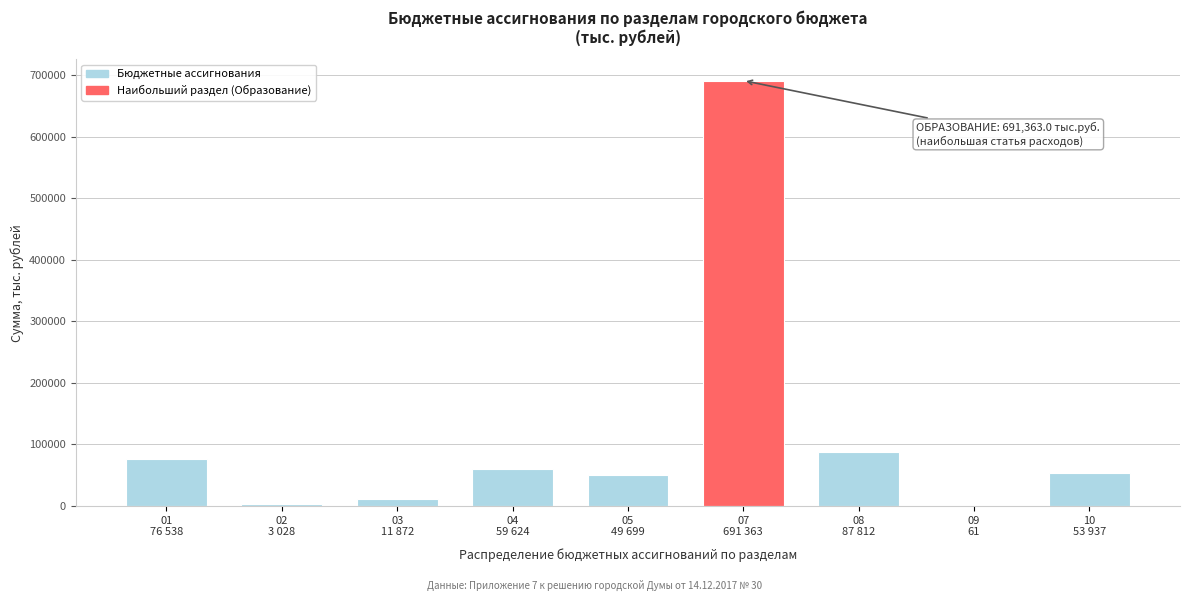

What is the maximum value shown in the chart?

691363.0